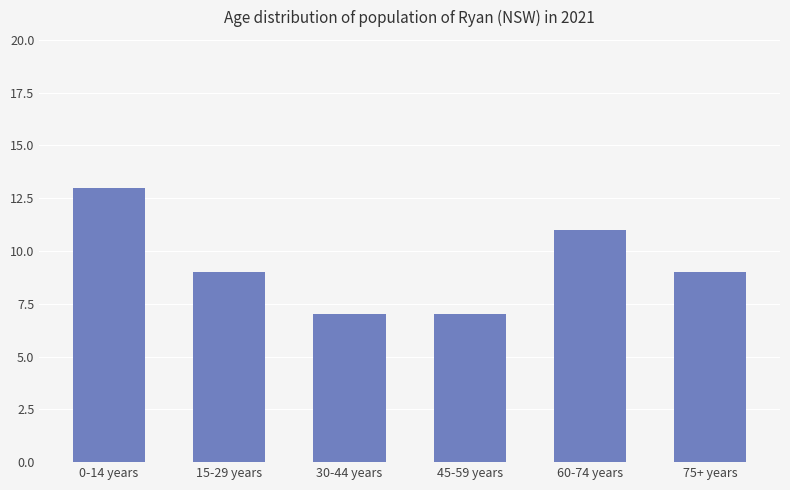

What is the greatest value displayed?

13